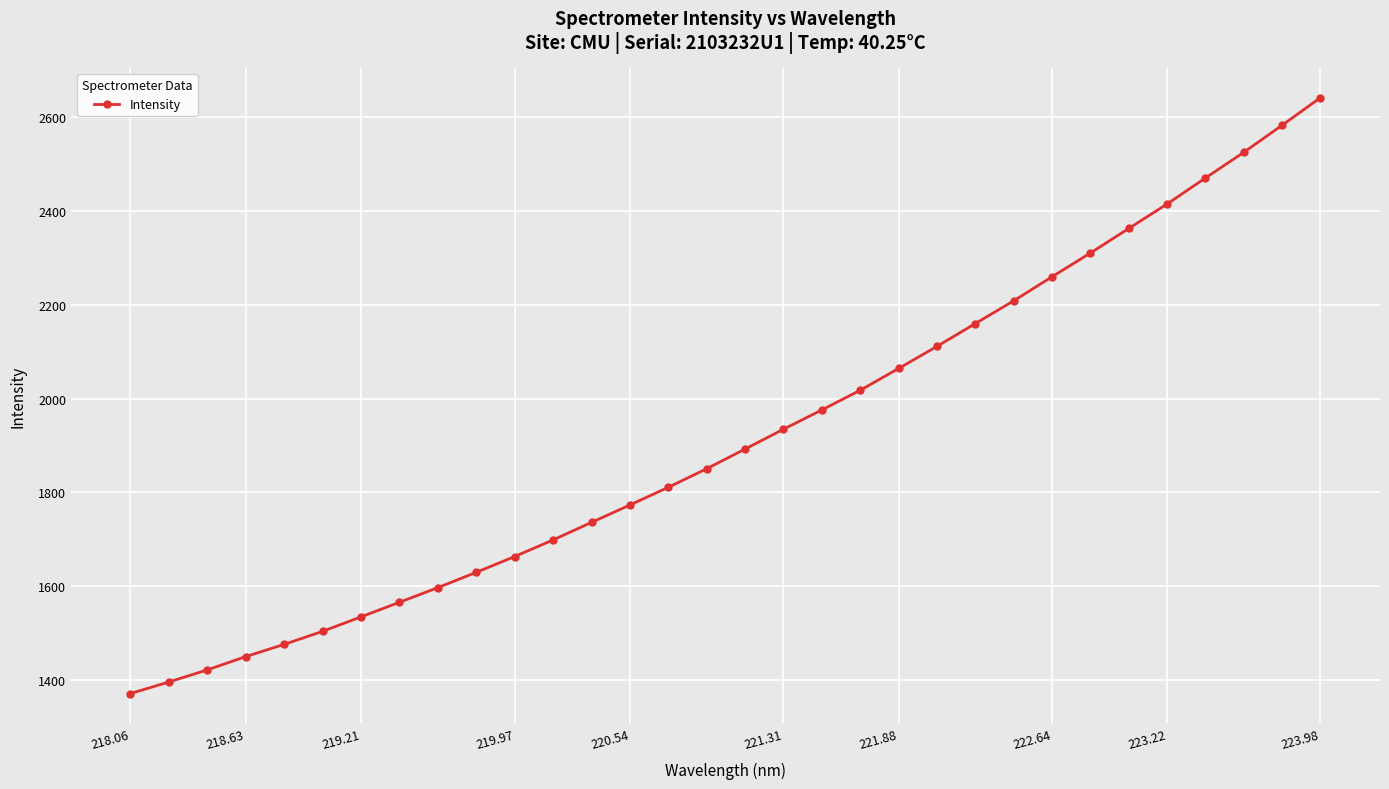

What is the smallest value displayed?

1371.6